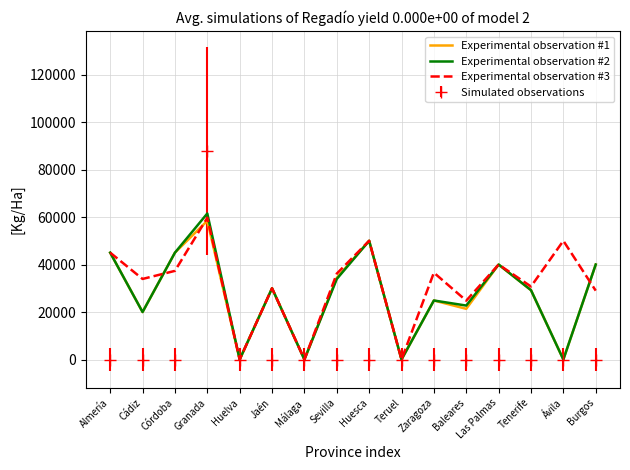

Which series changed the most between Teruel and Baleares?

Experimental observation #3